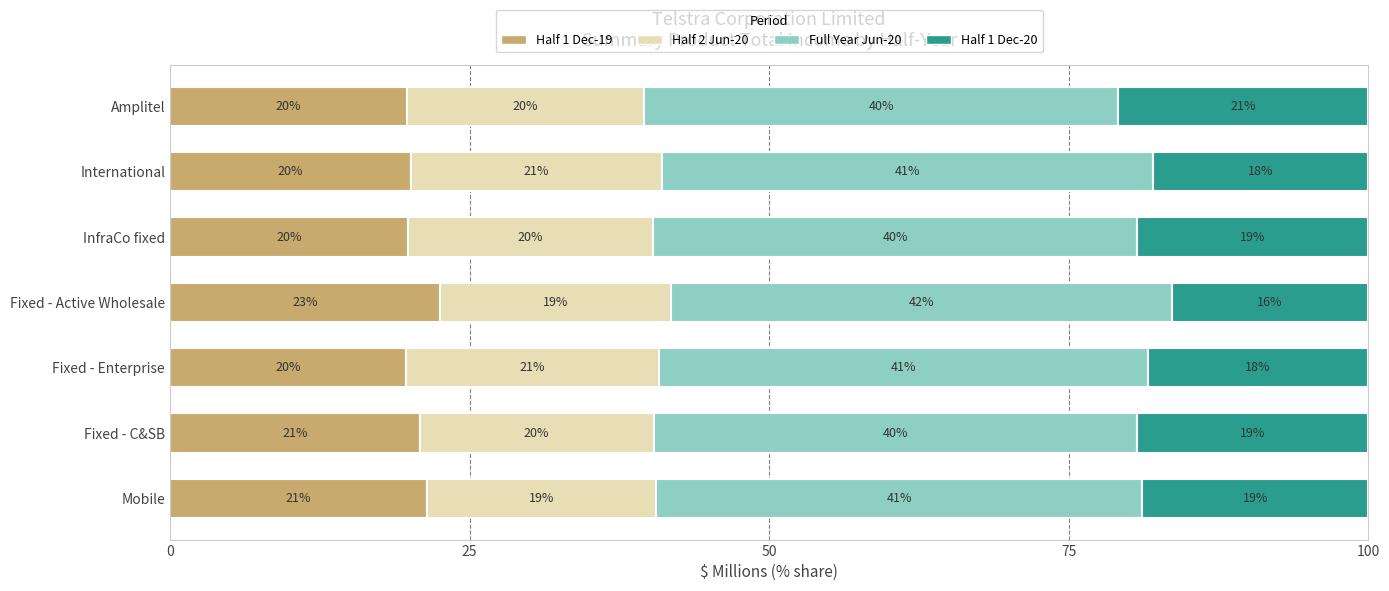

What are all the series names shown in the legend?

Half 1 Dec-19, Half 2 Jun-20, Full Year Jun-20, Half 1 Dec-20